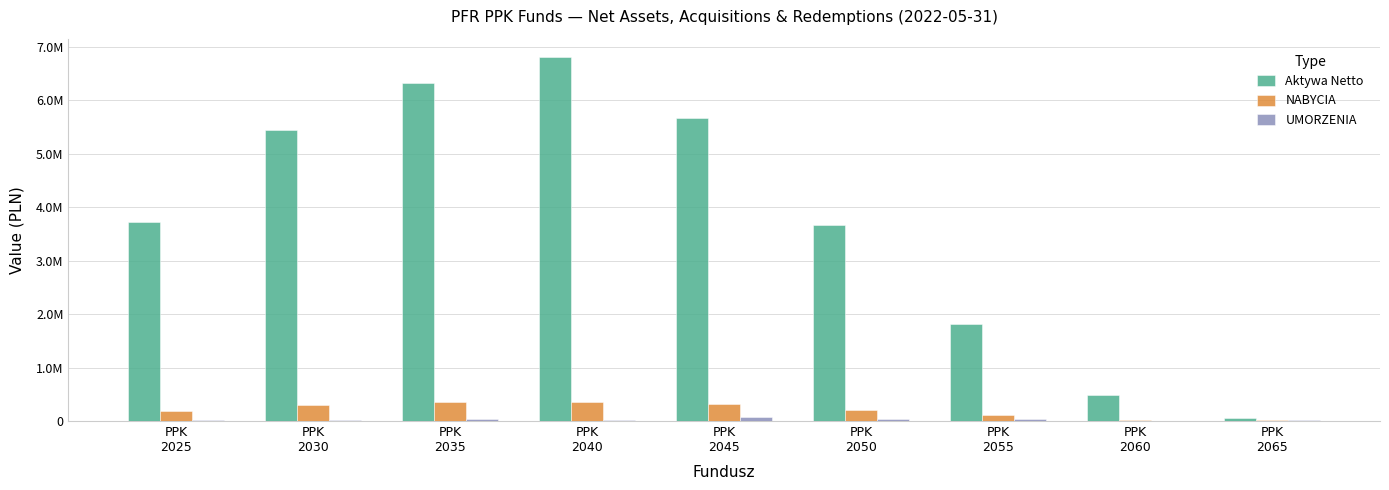

True or false: NABYCIA has a value of 189611.0 at PPK
2025.

True